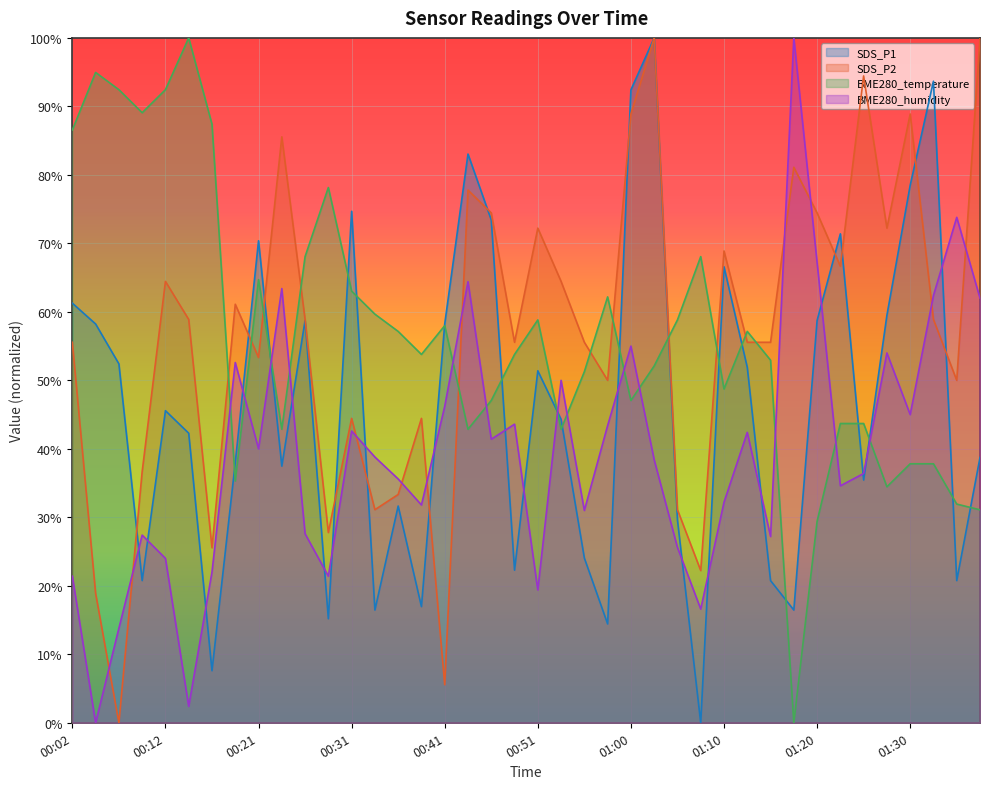

What is the sum of the BME280_temperature values at 00:51 and 00:31?

121.8